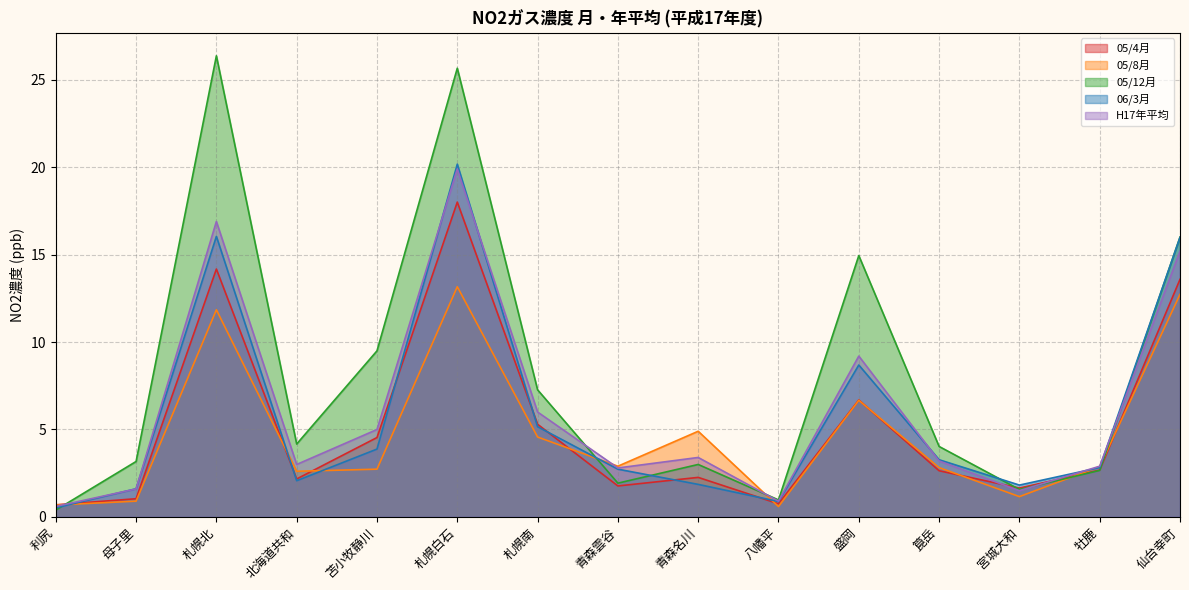

How many lines are shown in the chart?

5